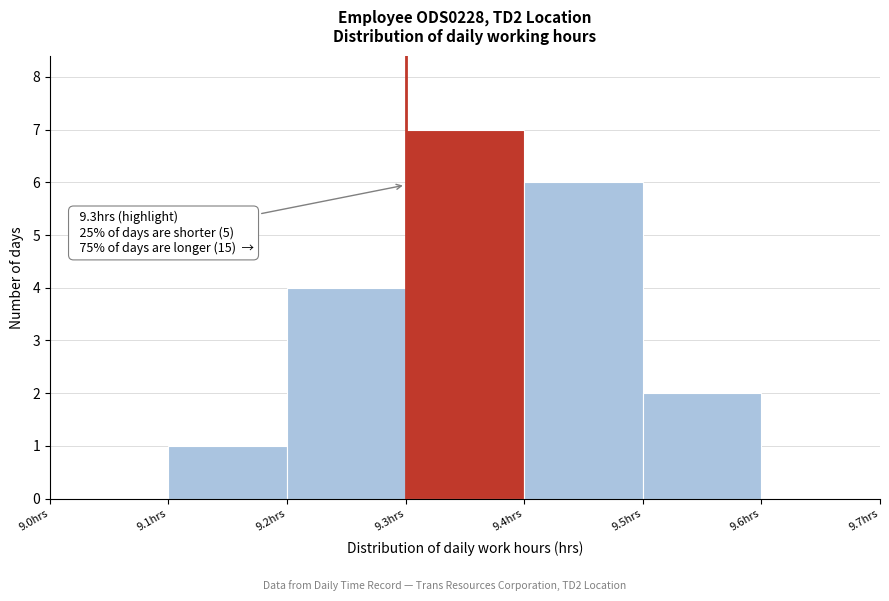

Which range on the x-axis has the tallest bar?

9.3 to 9.4